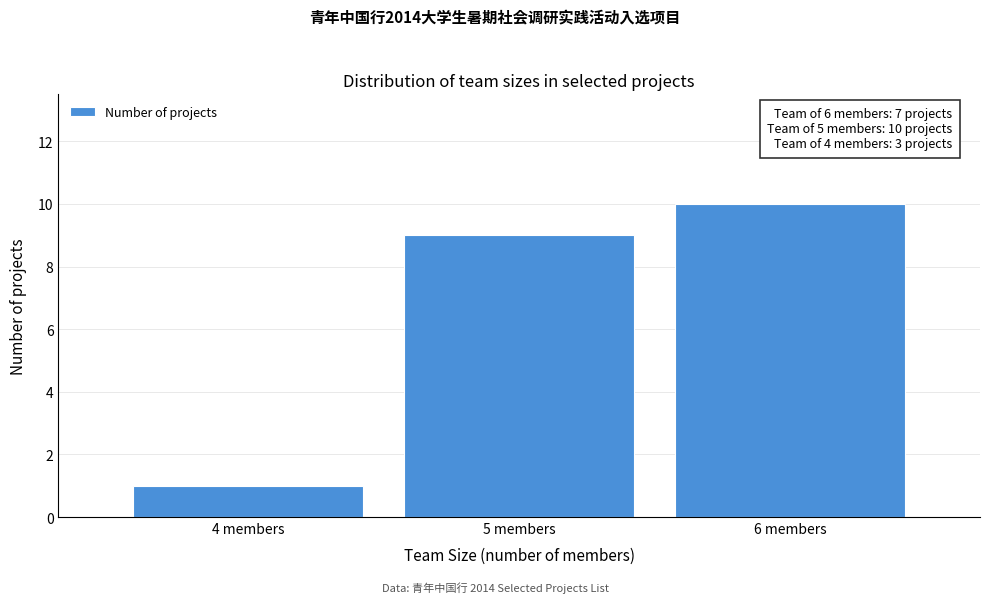

Reading left to right, extract all data points from this chart.

1	9	10